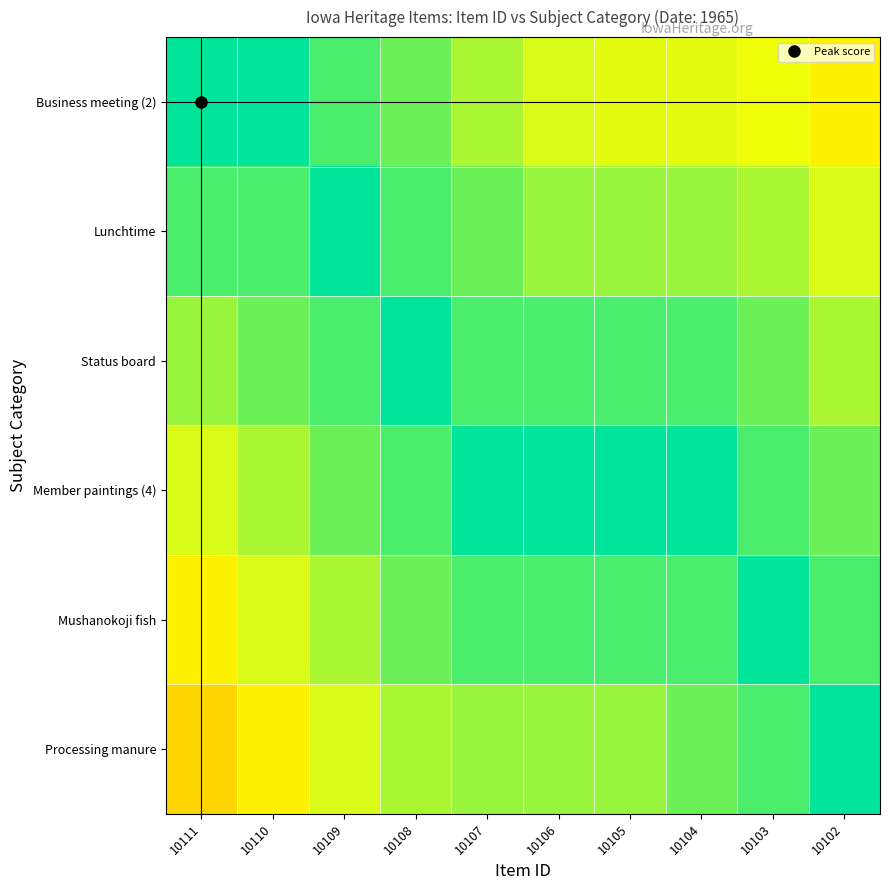

What is the minimum value shown in the chart?

0.6